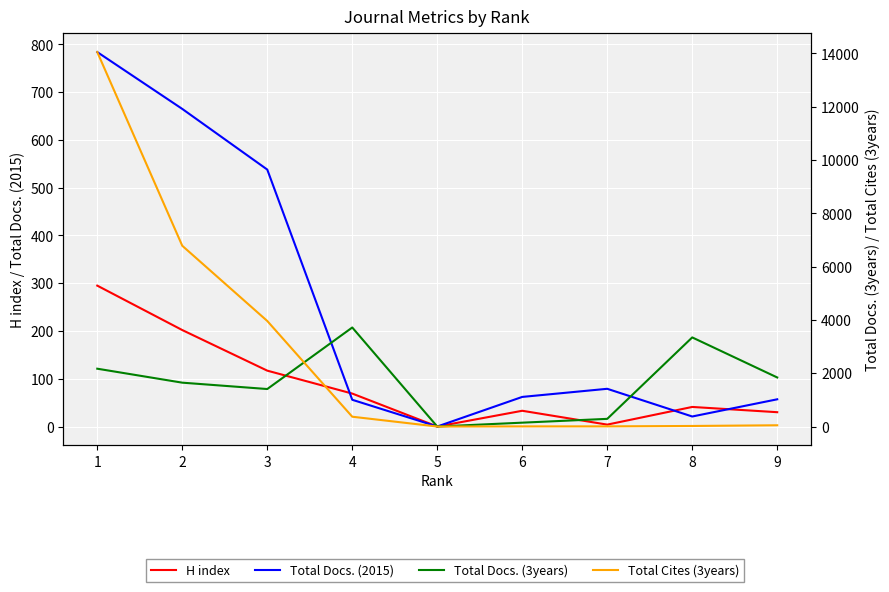

True or false: Total Docs. (3years) has a value of 2543 at 5.

False